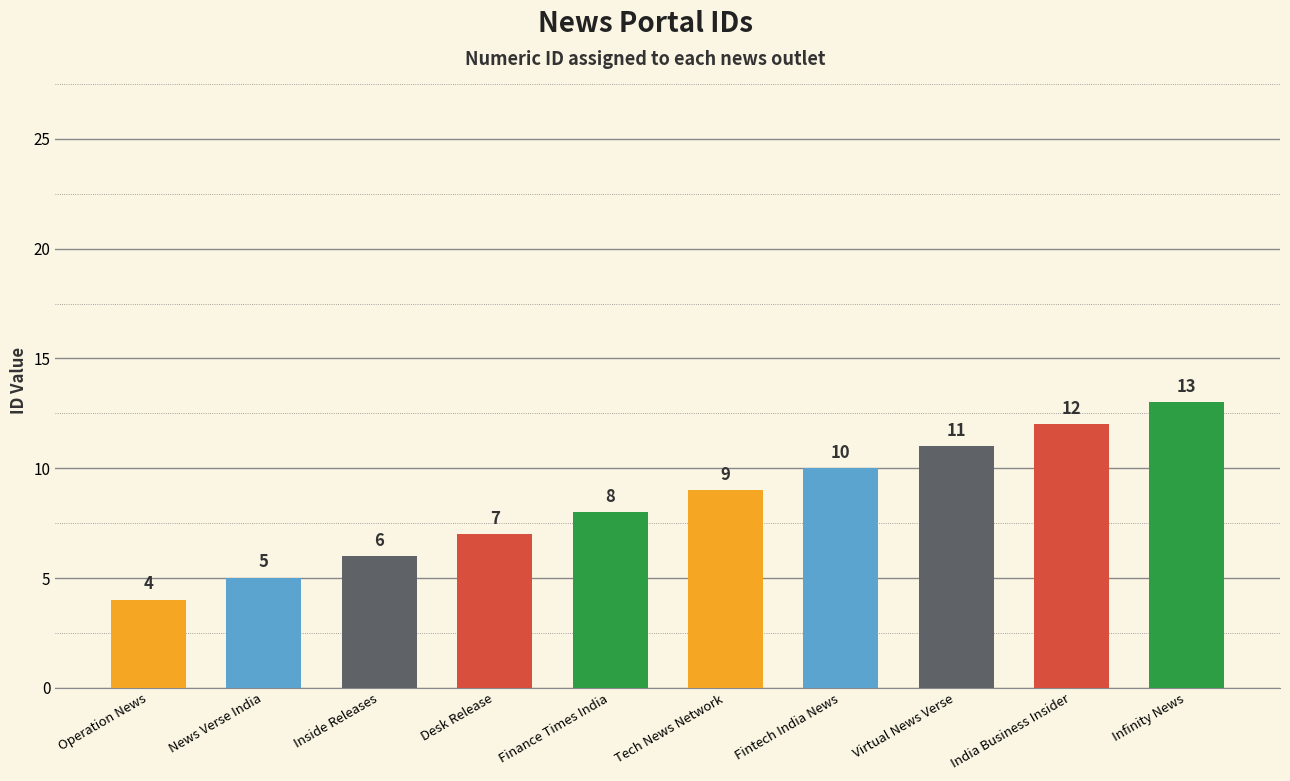

What is the value of the 8th bar from the left?

11